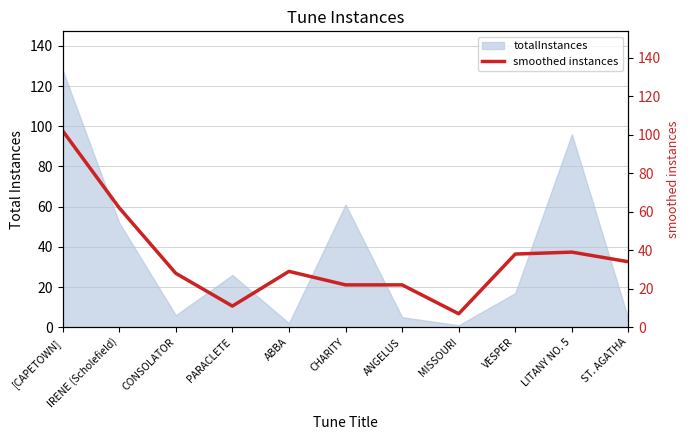

Is it true that the value at [CAPETOWN] is 167?

False